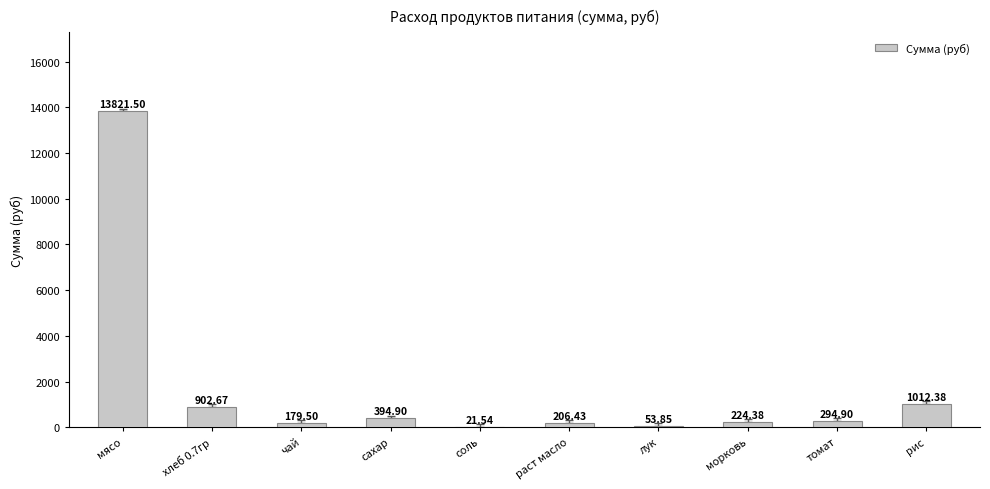

What is the average value?

1711.2